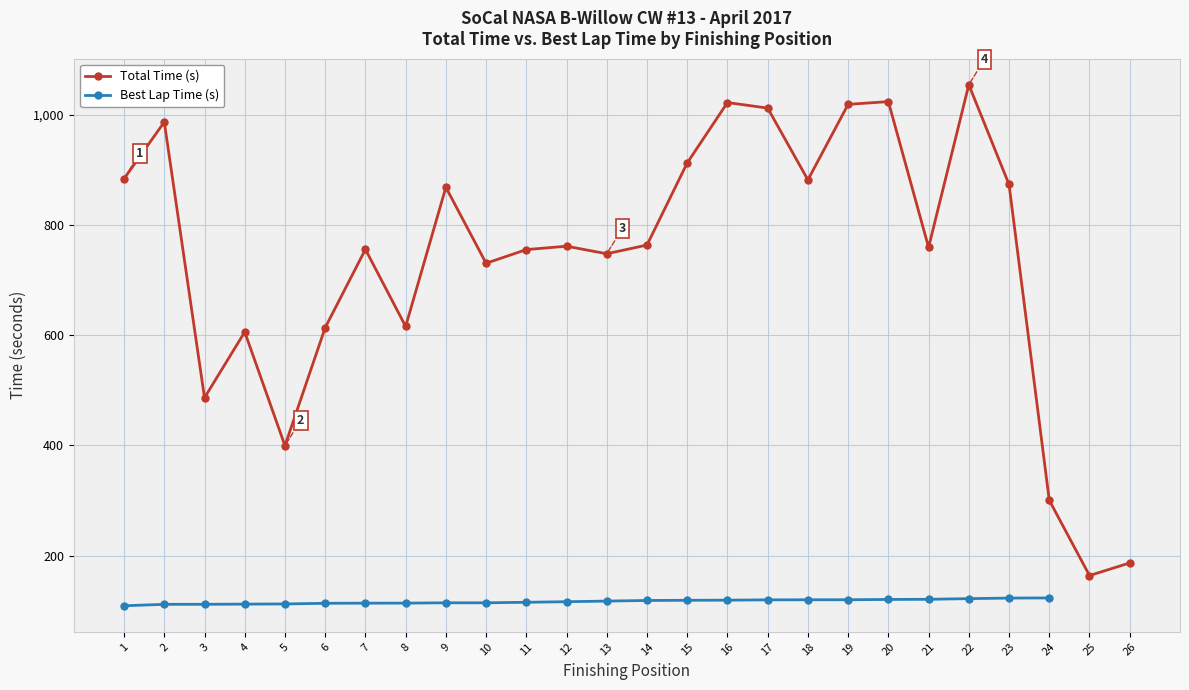

What is the difference between the maximum and minimum values in the Total Time (s) series?

891.3